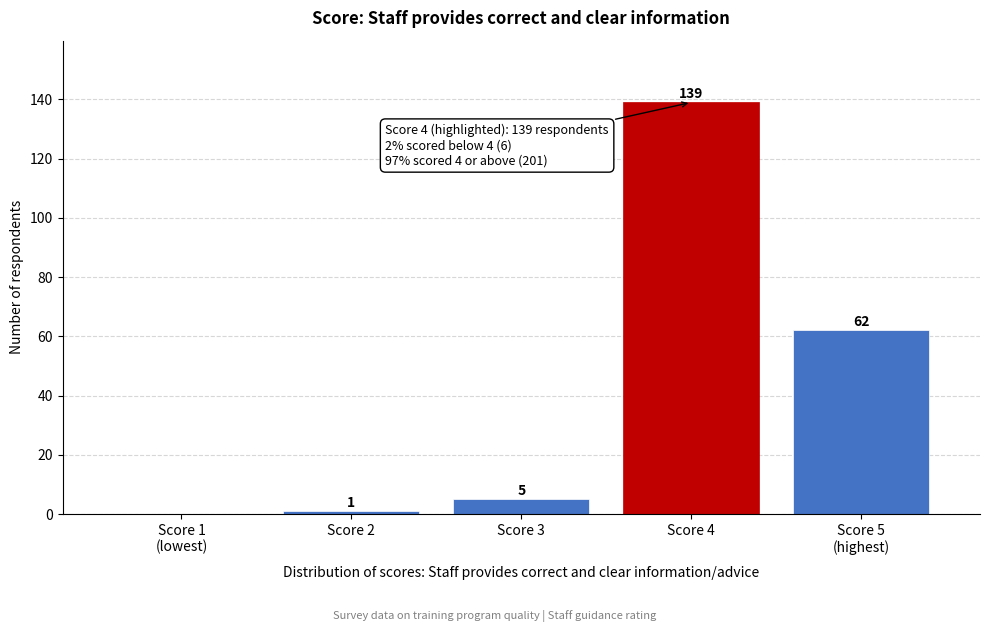

Which has a higher value, Score 4 or Score 3?

Score 4